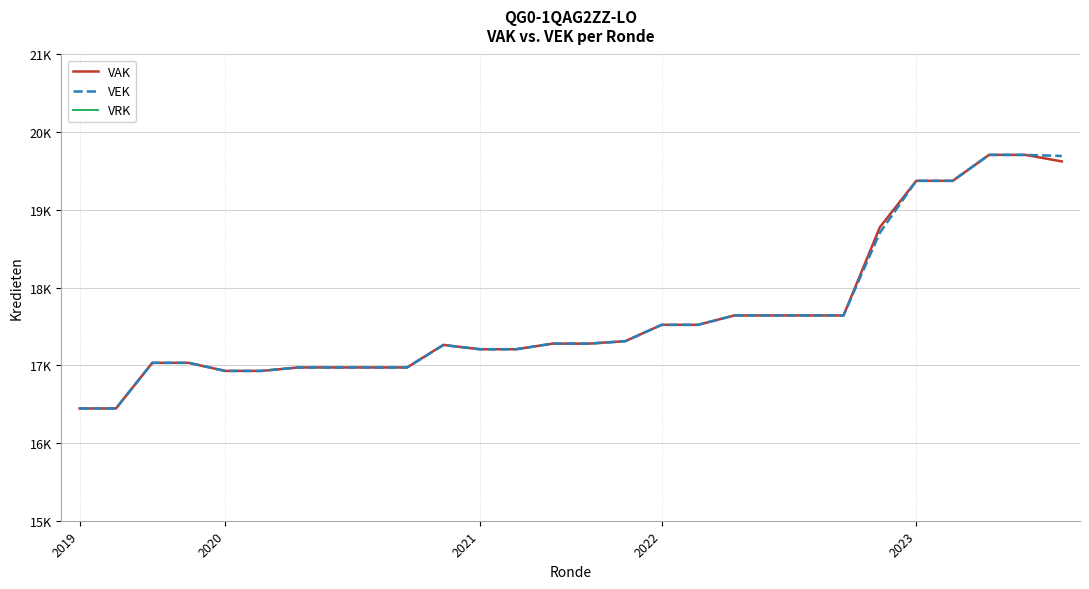

What is the difference between the second highest and second lowest values in the VEK series?

3263